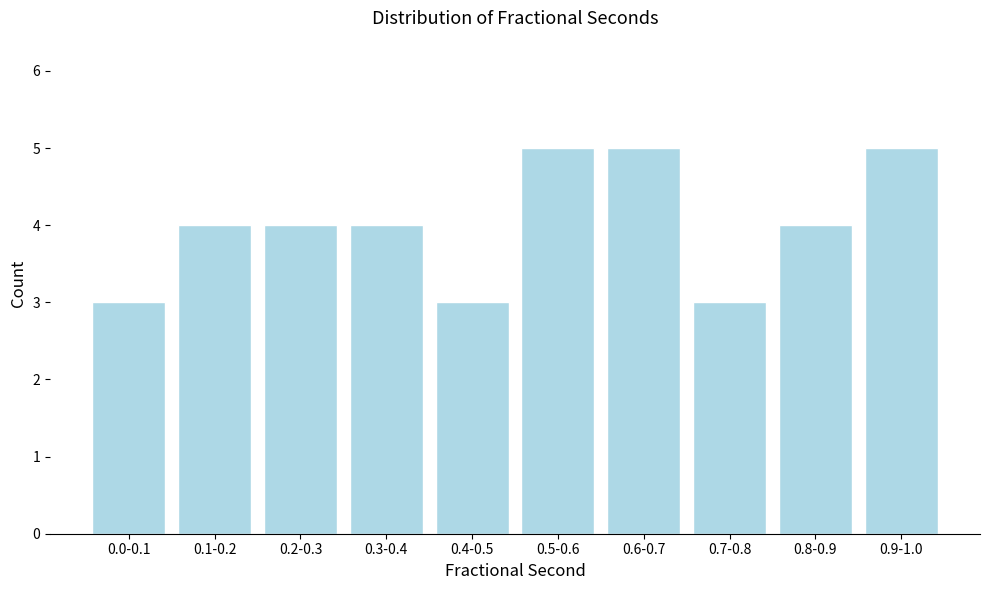

Reading left to right, what are all the values shown in this chart?

0.0-0.1=3	0.1-0.2=4	0.2-0.3=4	0.3-0.4=4	0.4-0.5=3	0.5-0.6=5	0.6-0.7=5	0.7-0.8=3	0.8-0.9=4	0.9-1.0=5